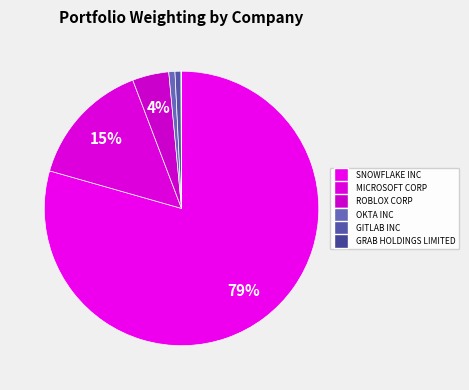

To the nearest percent, what is the combined percentage of OKTA INC and GRAB HOLDINGS LIMITED?

1%